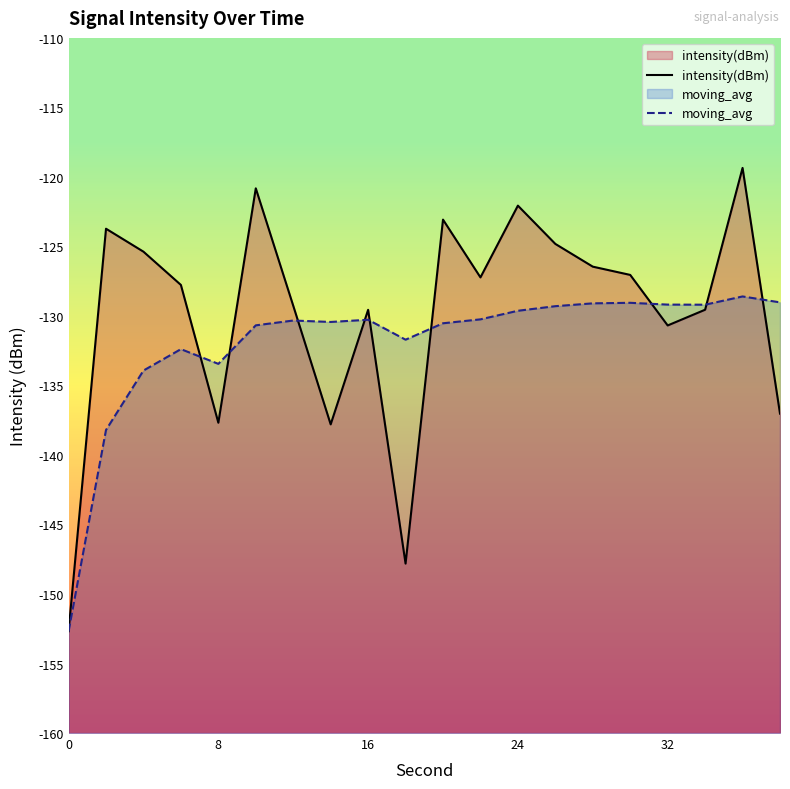

In intensity(dBm), how many points are lower than both neighbors (excluding endpoints)?

5